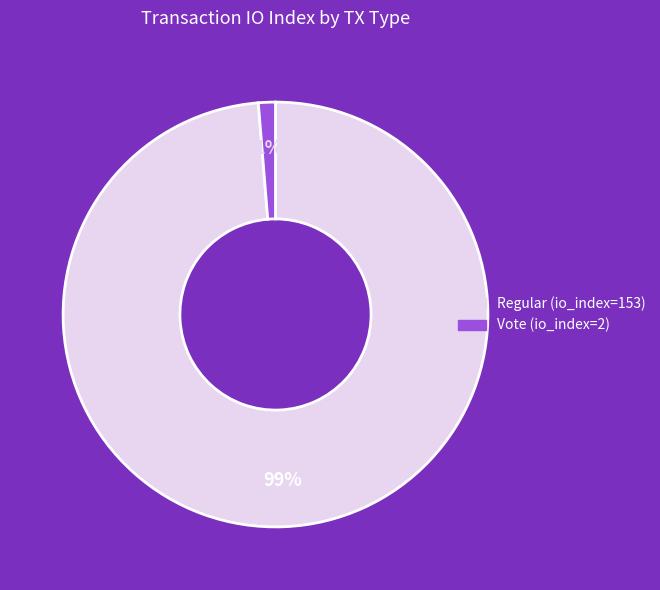

What is the smallest slice in the pie chart?

Vote (io_index=2)